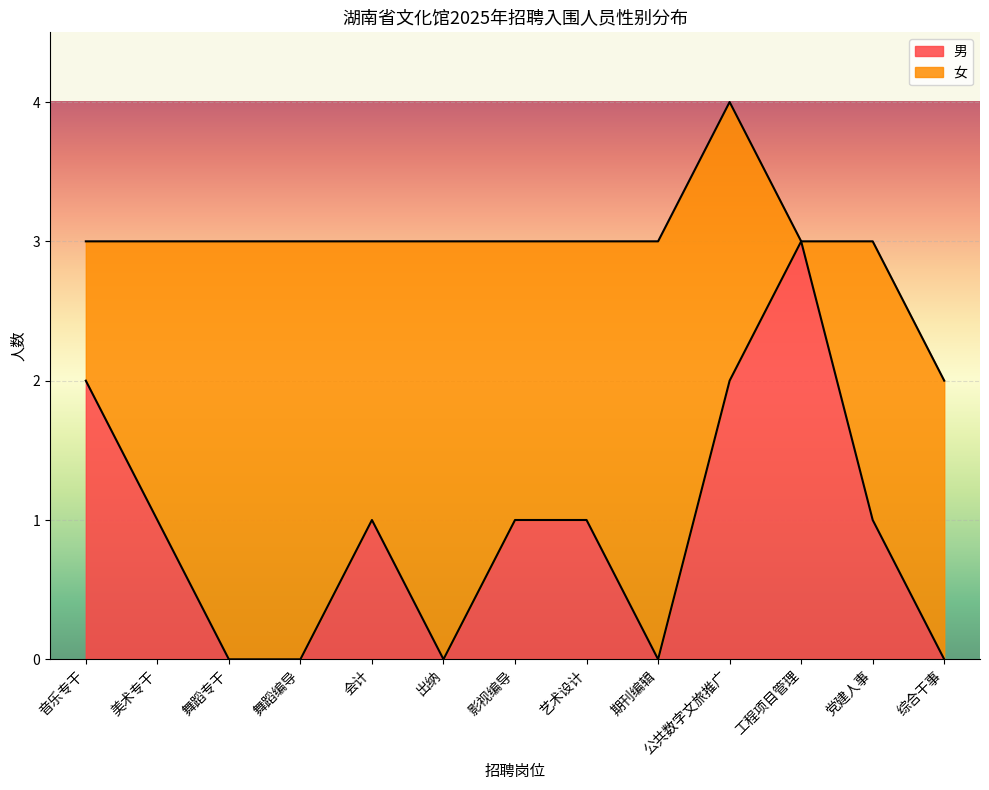

The 男 series shows 1 at 舞蹈编导. True or false?

False